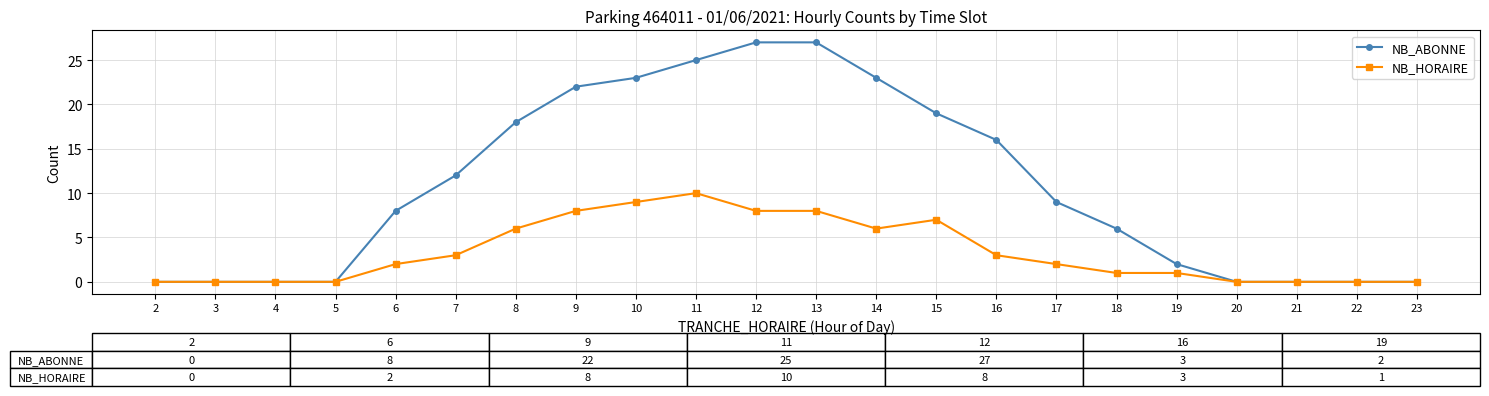

What is the value of the NB_HORAIRE point at the 5th from the left?

2